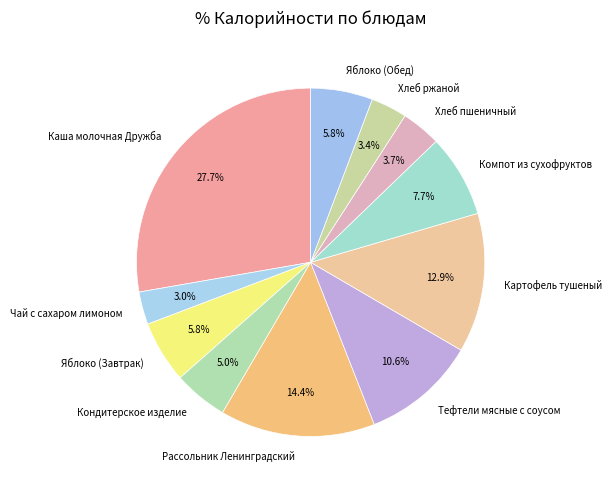

Does Хлеб пшеничный account for over 50% of the chart?

No